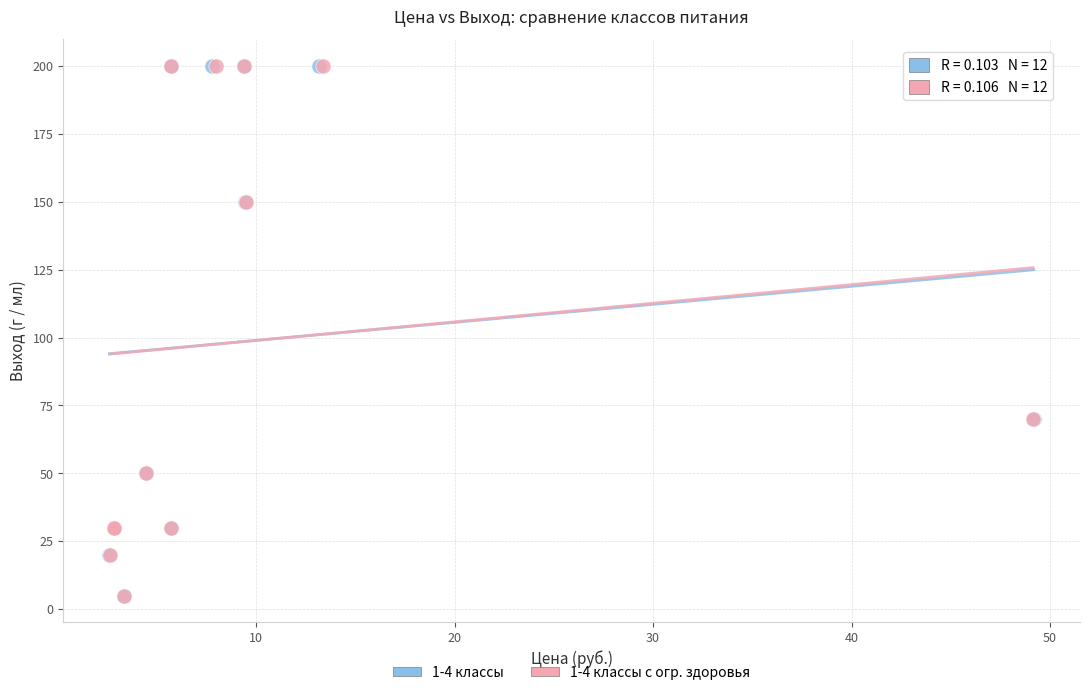

What are all the series names shown in the legend?

1-4 классы, 1-4 классы с огр. здоровья